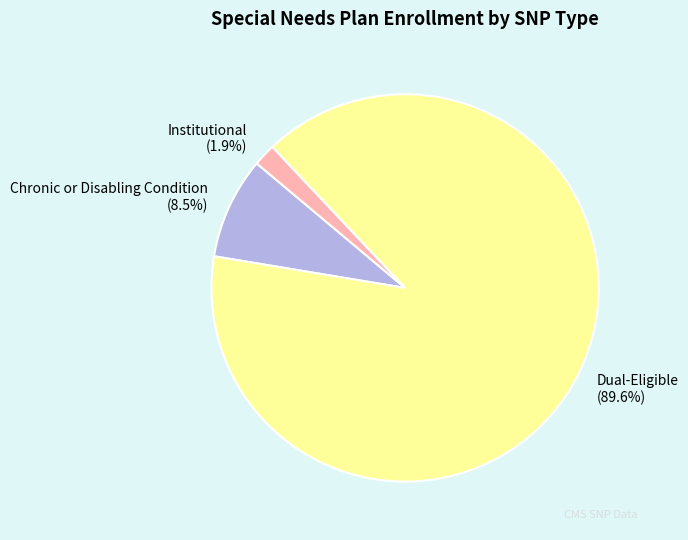

Is the sum of Chronic or Disabling Condition and Dual-Eligible greater than half?

Yes